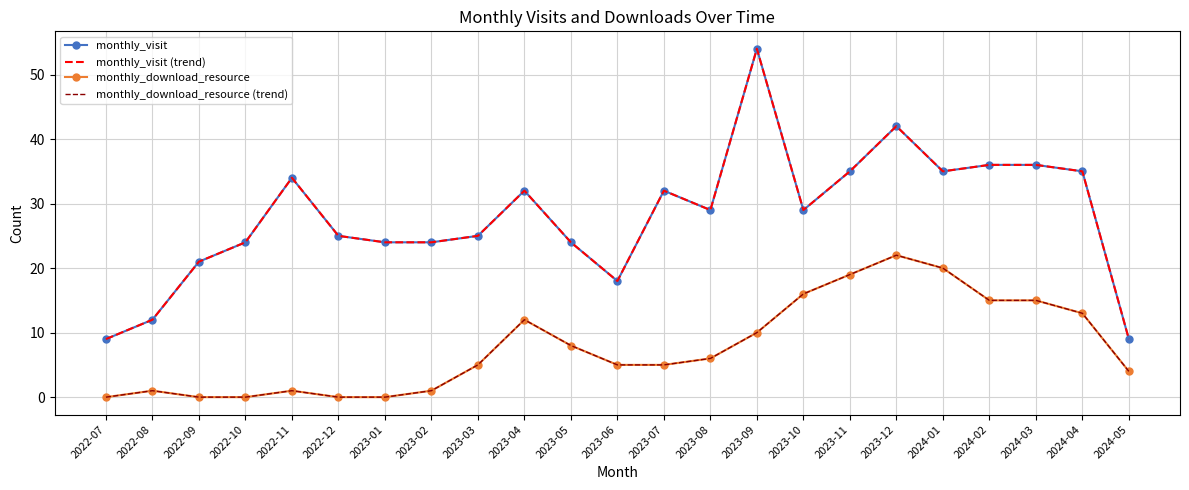

Does the chart have visible grid lines?

Yes